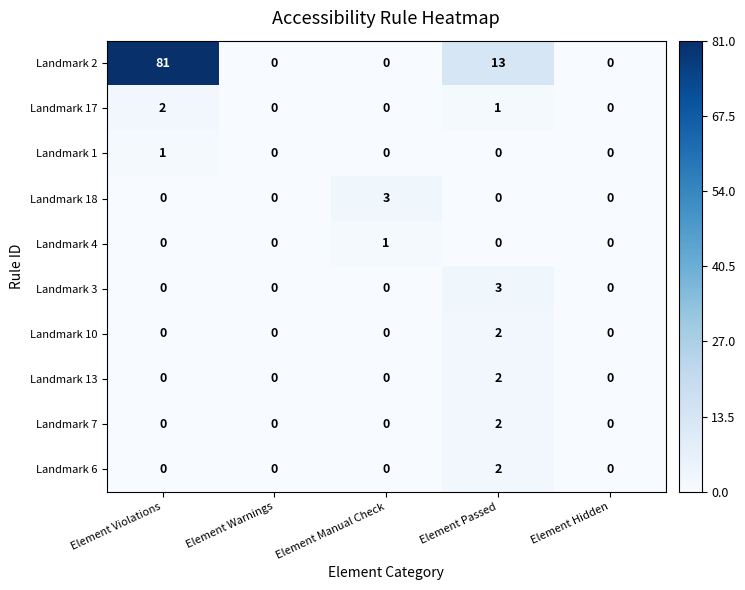

Count the Landmark 3 values in the range 0 to 1.

4